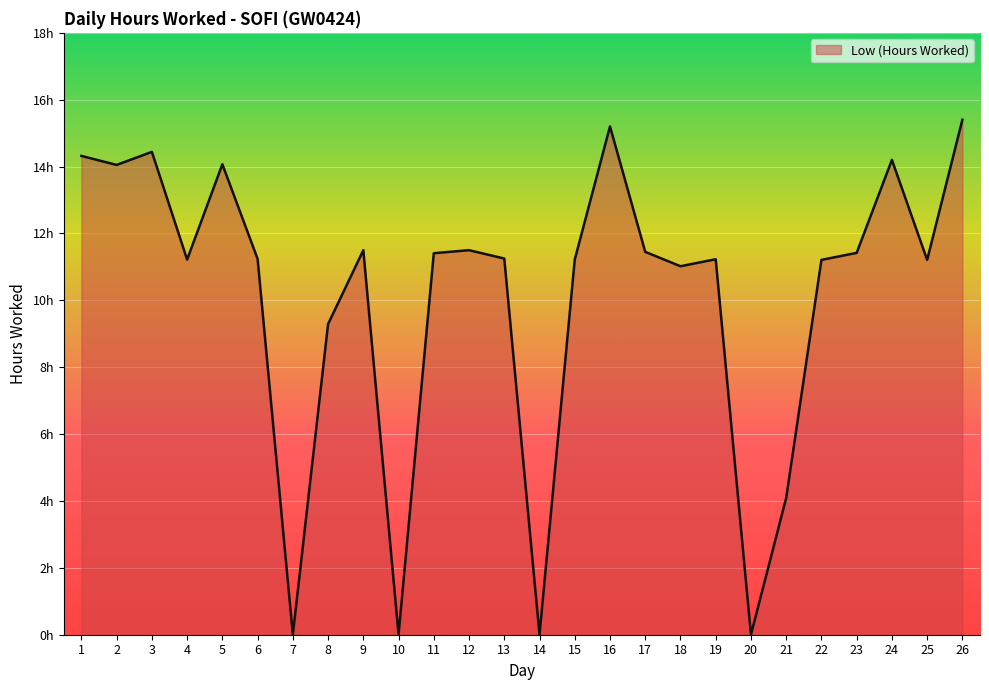

Is this an area chart (filled region under the line)?

Yes